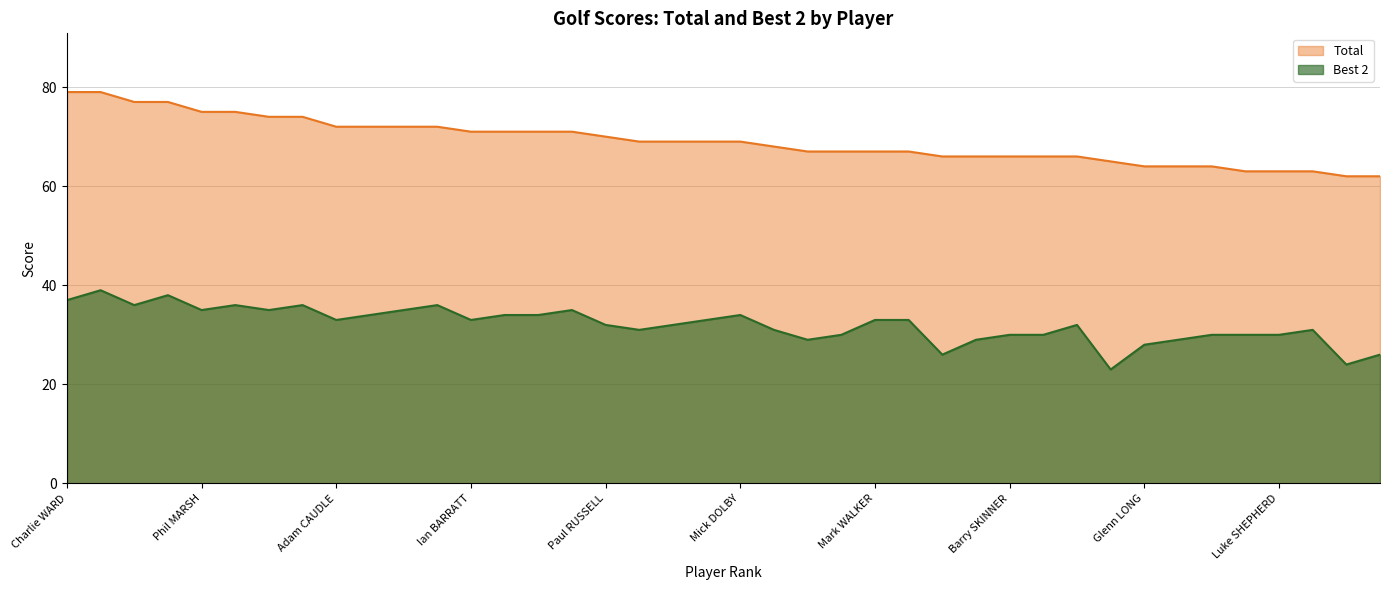

Reading left to right, list all the values displayed in this chart.

Total: 79	79	77	77	75	75	74	74	72	72	72	72	71	71	71	71	70	69	69	69	69	68	67	67	67	67	66	66	66	66	66	65	64	64	64	63	63	63	62	62
Best 2: 37	39	36	38	35	36	35	36	33	34	35	36	33	34	34	35	32	31	32	33	34	31	29	30	33	33	26	29	30	30	32	23	28	29	30	30	30	31	24	26